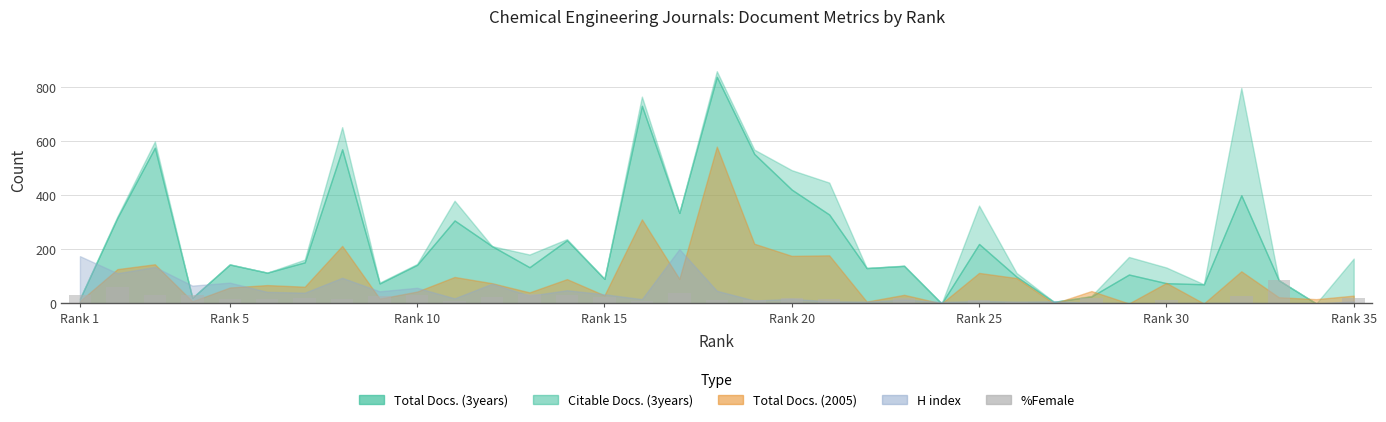

What is the greatest value displayed?

87